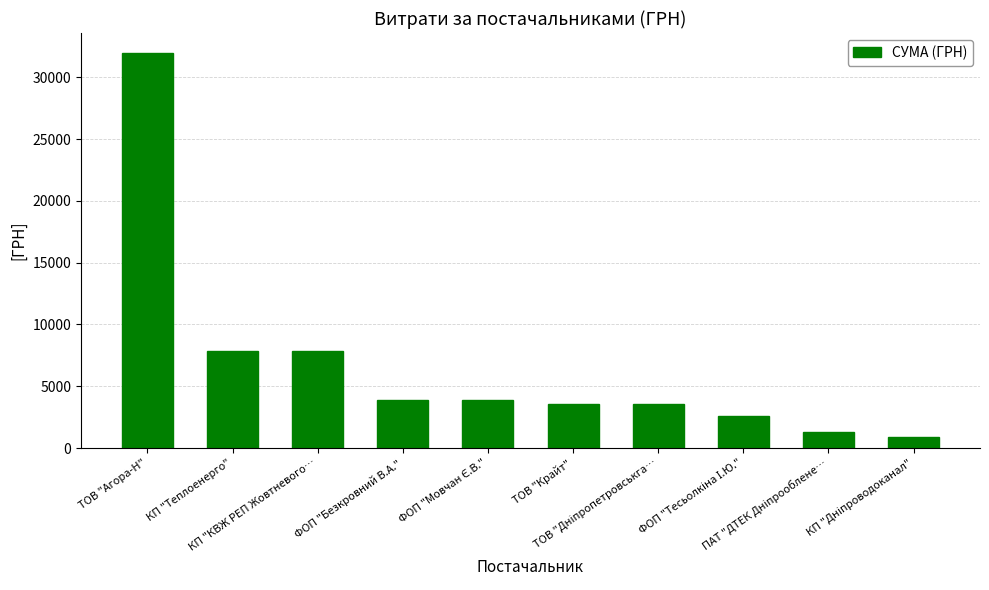

What is the difference between the second highest and minimum values?

6964.0